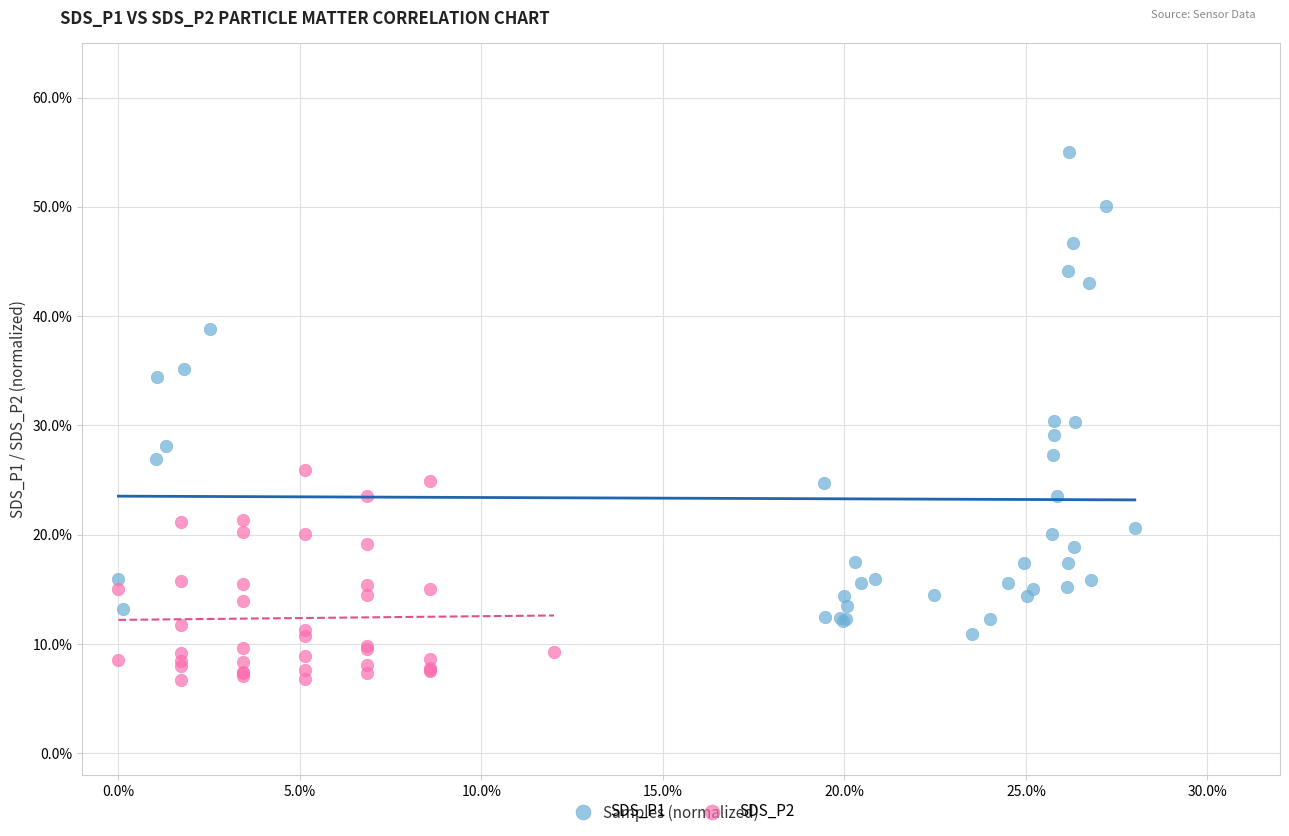

Which series contains the lowest Y value?

SDS_P2